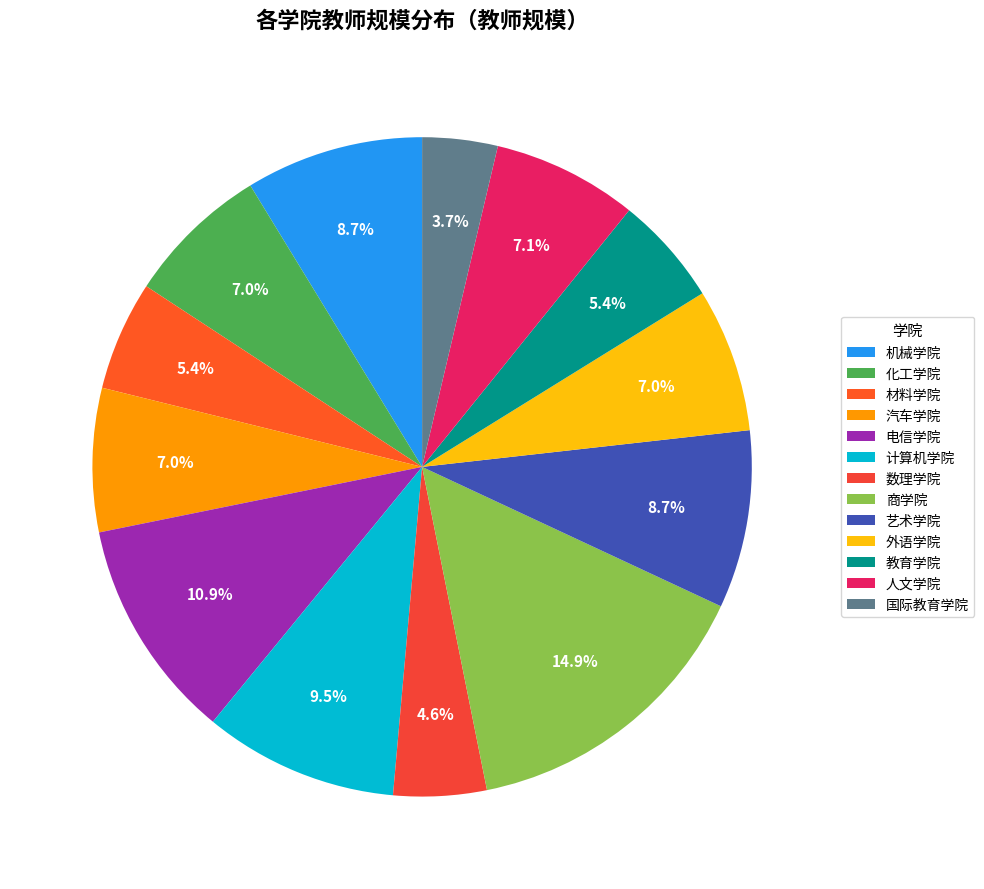

The 化工学院 slice represents 7% of the pie. True or false?

True